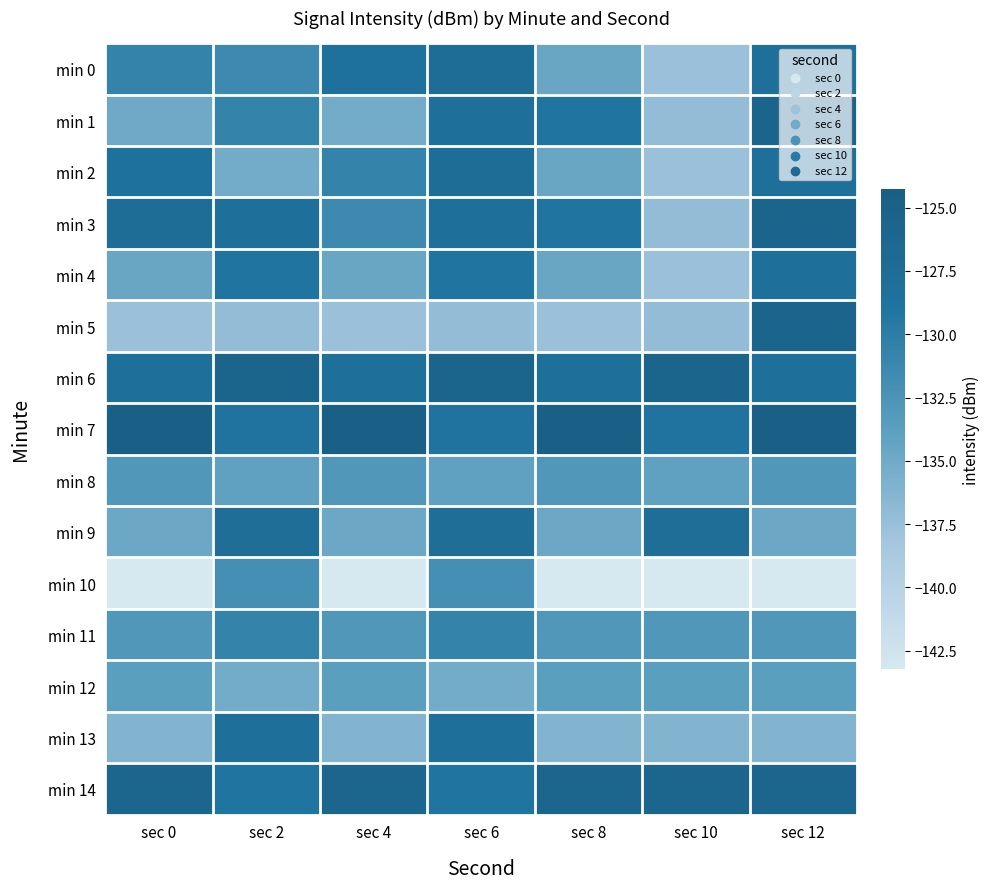

Which has a higher value, sec 6 or sec 12?

sec 6